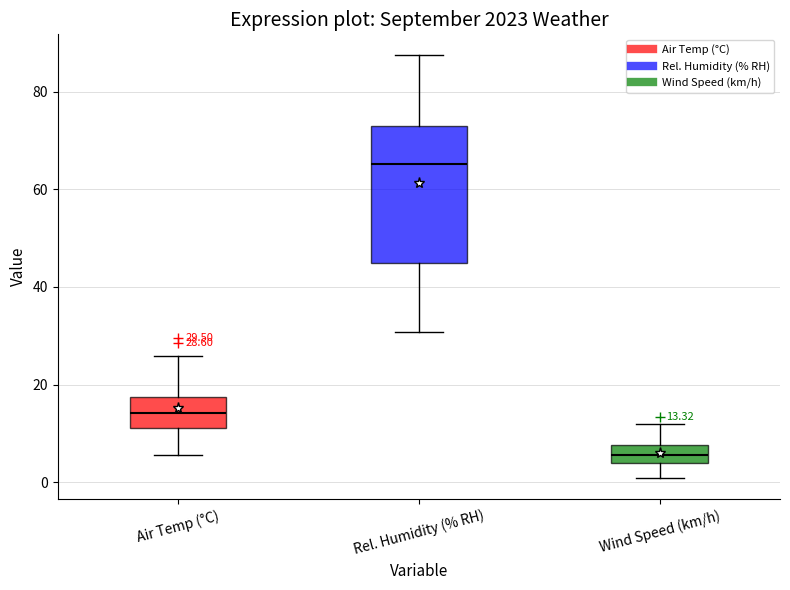

Which box is the tallest, from its lower edge to its upper edge?

Rel. Humidity (% RH)